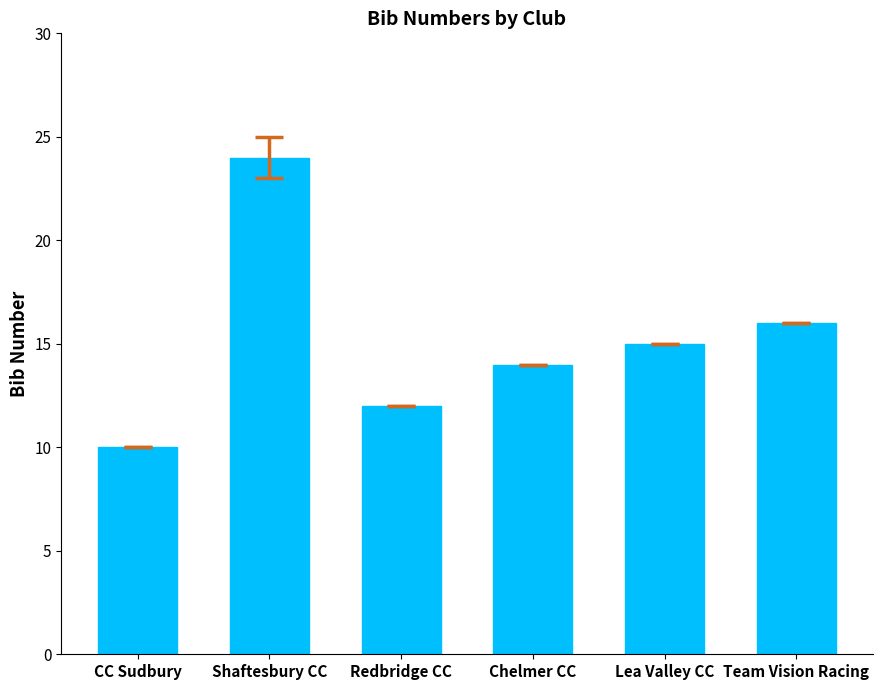

What is the label of the 5th bar from the left?

Lea Valley CC